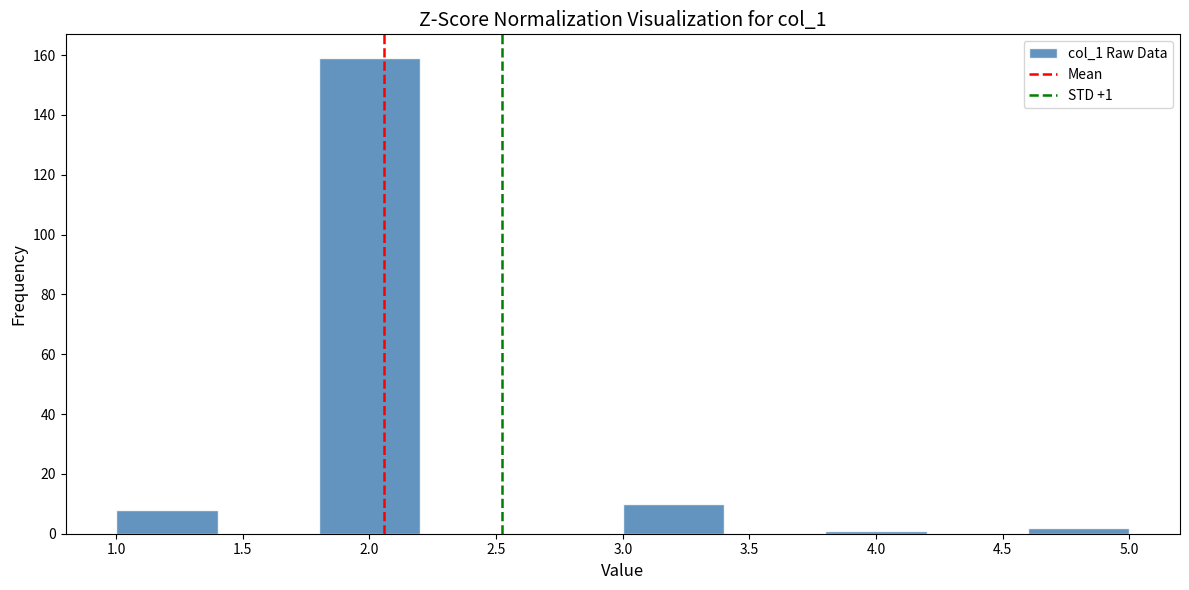

Which range on the x-axis has the tallest bar?

1.8 to 2.2